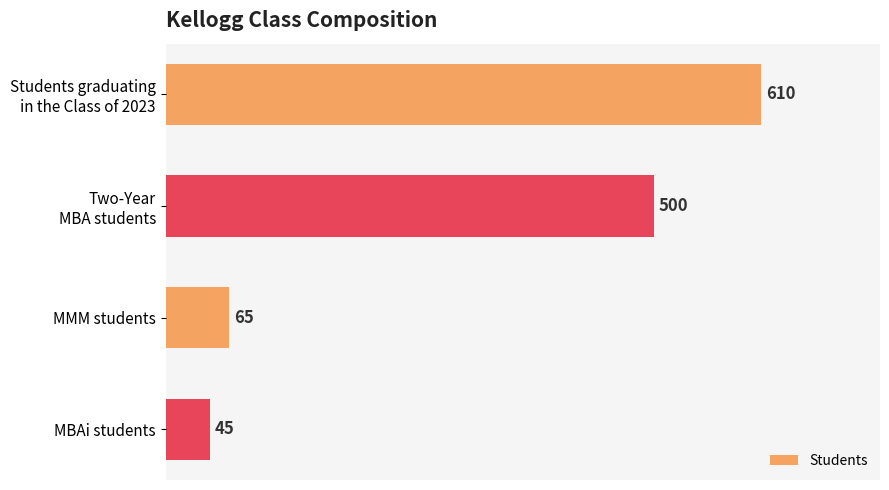

Rank the categories by value from lowest to highest.

MBAi students, MMM students, Two-Year
MBA students, Students graduating
in the Class of 2023